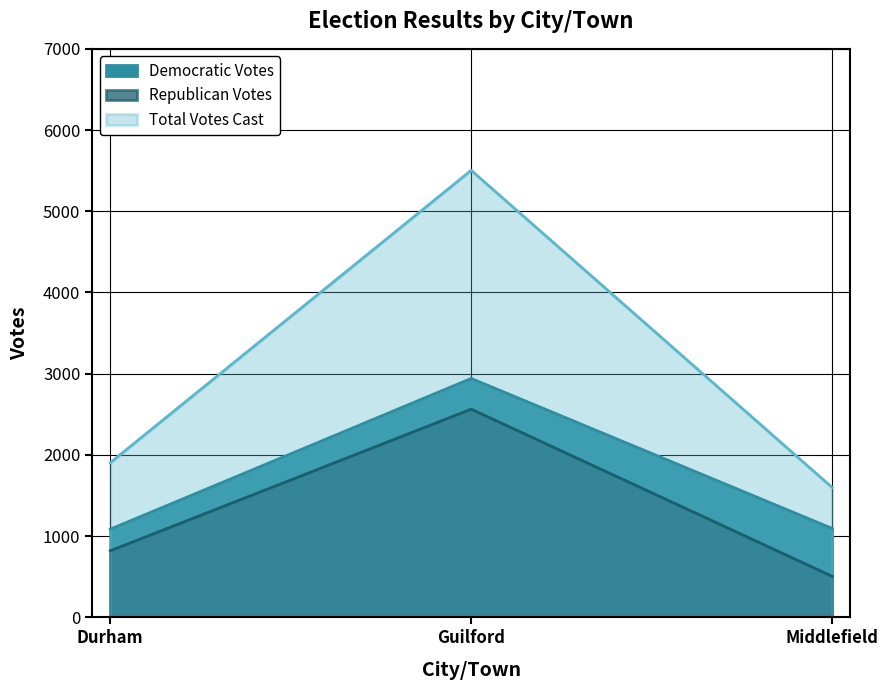

Count the number of categories in the chart.

3